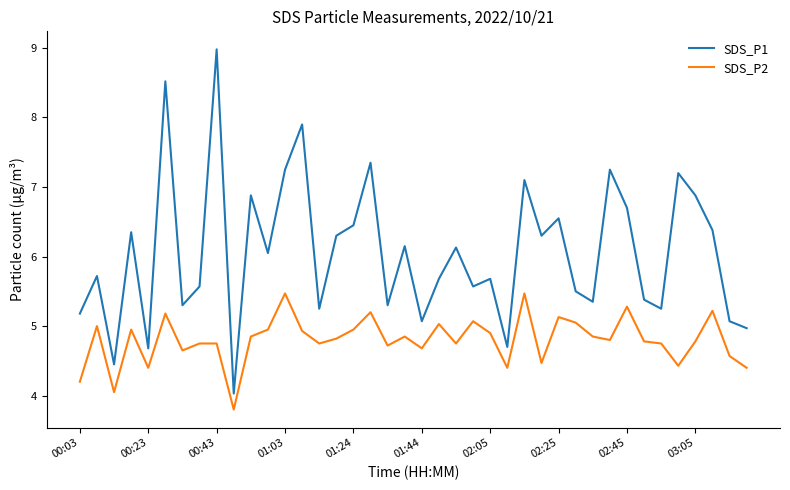

List the series in order of their overall mean, highest first.

SDS_P1, SDS_P2